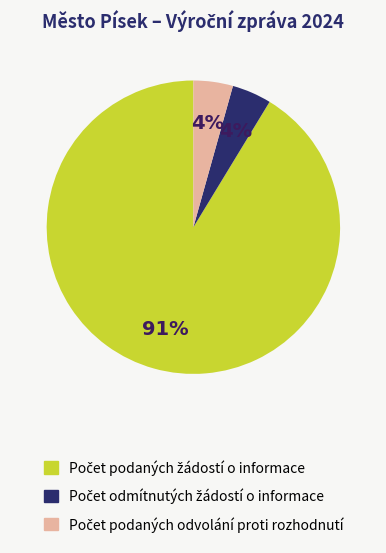

Is there a majority slice in this chart?

Yes